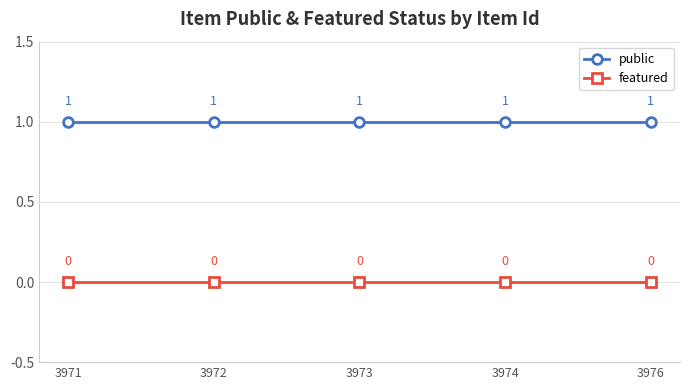

What is the value of the public point at the 2nd from the left?

1